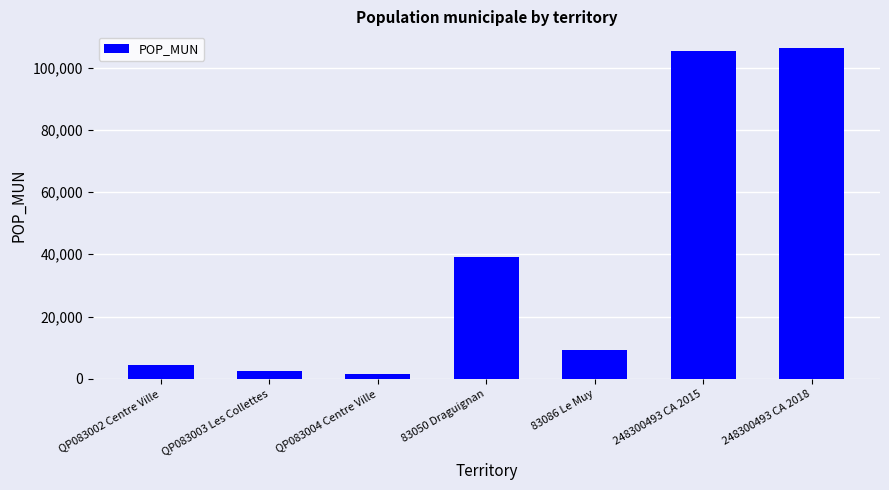

How many bars are there in total?

7